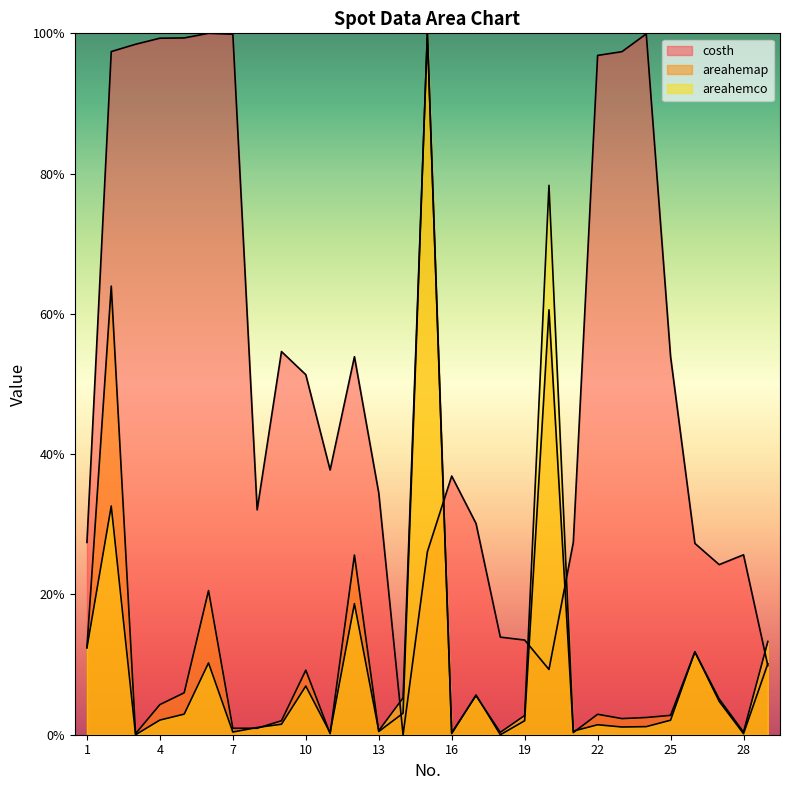

What is the spread (max minus min) of values at 18?

0.1